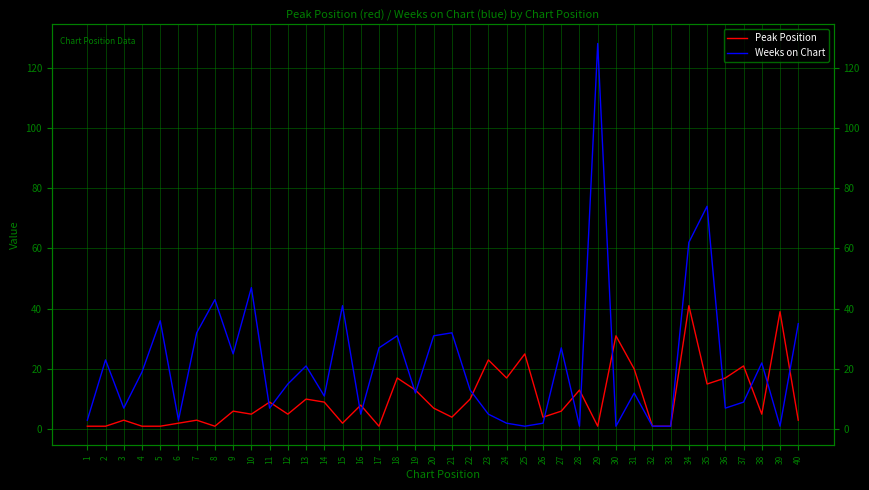

What is the difference between the maximum and minimum values in the Peak Position series?

40